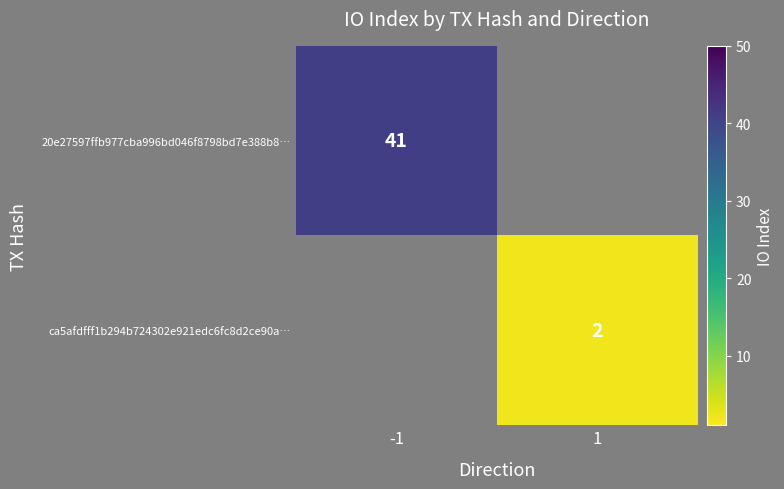

The 20e27597ffb977cba996bd046f8798bd7e388b8… series shows 28 at -1. True or false?

False